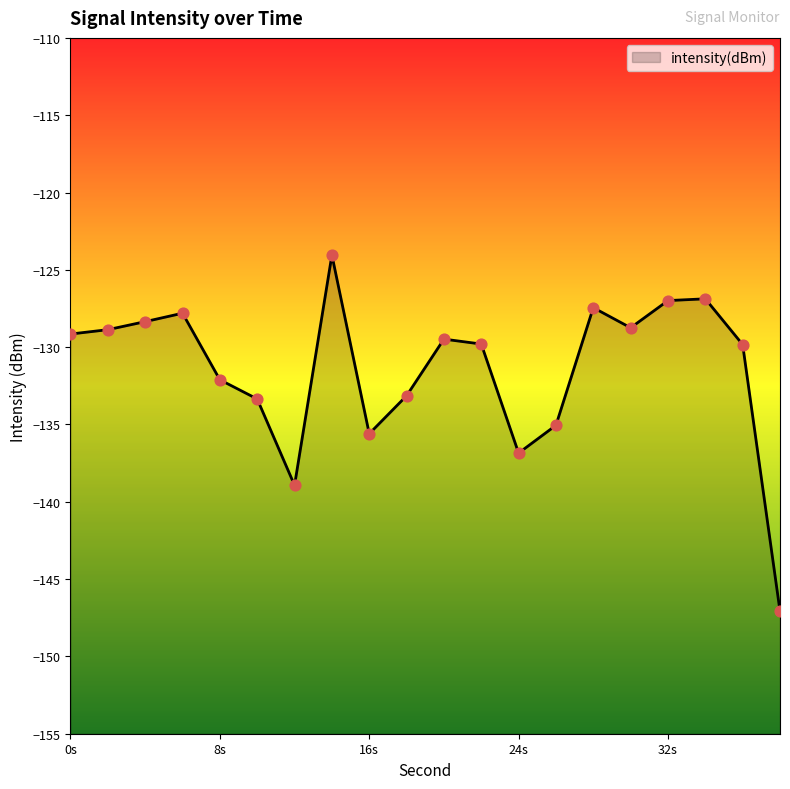

Between 26 and 12, which is larger?

26